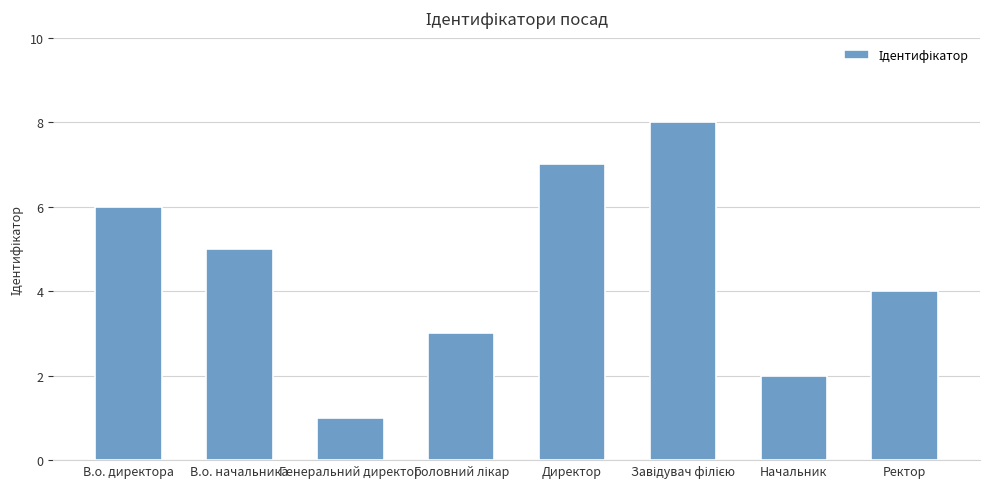

What is the change in value from В.о. директора to Генеральний директор?

-5